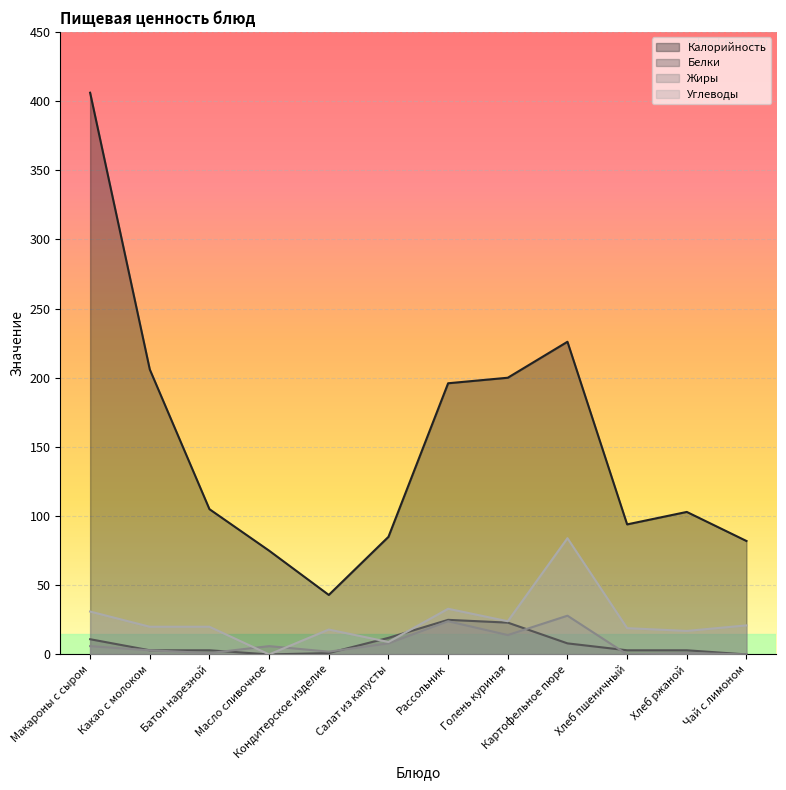

At Хлеб пшеничный, list the series in order from smallest to largest.

Жиры, Белки, Углеводы, Калорийность